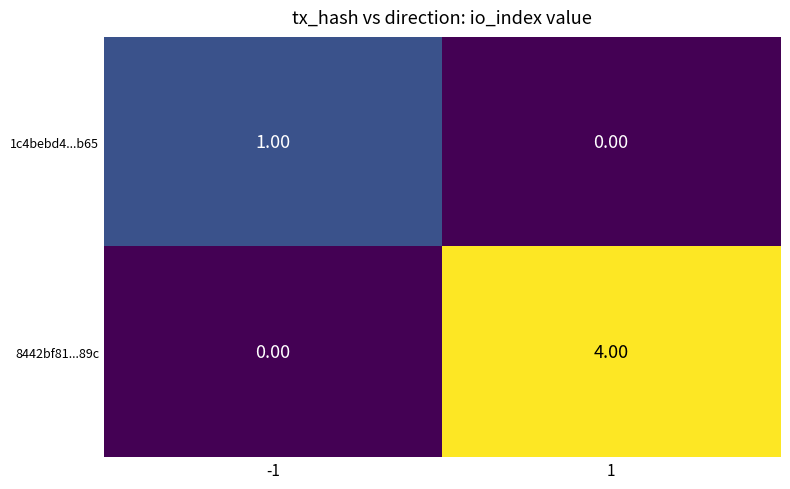

Which series changed the most between -1 and 1?

8442bf81...89c